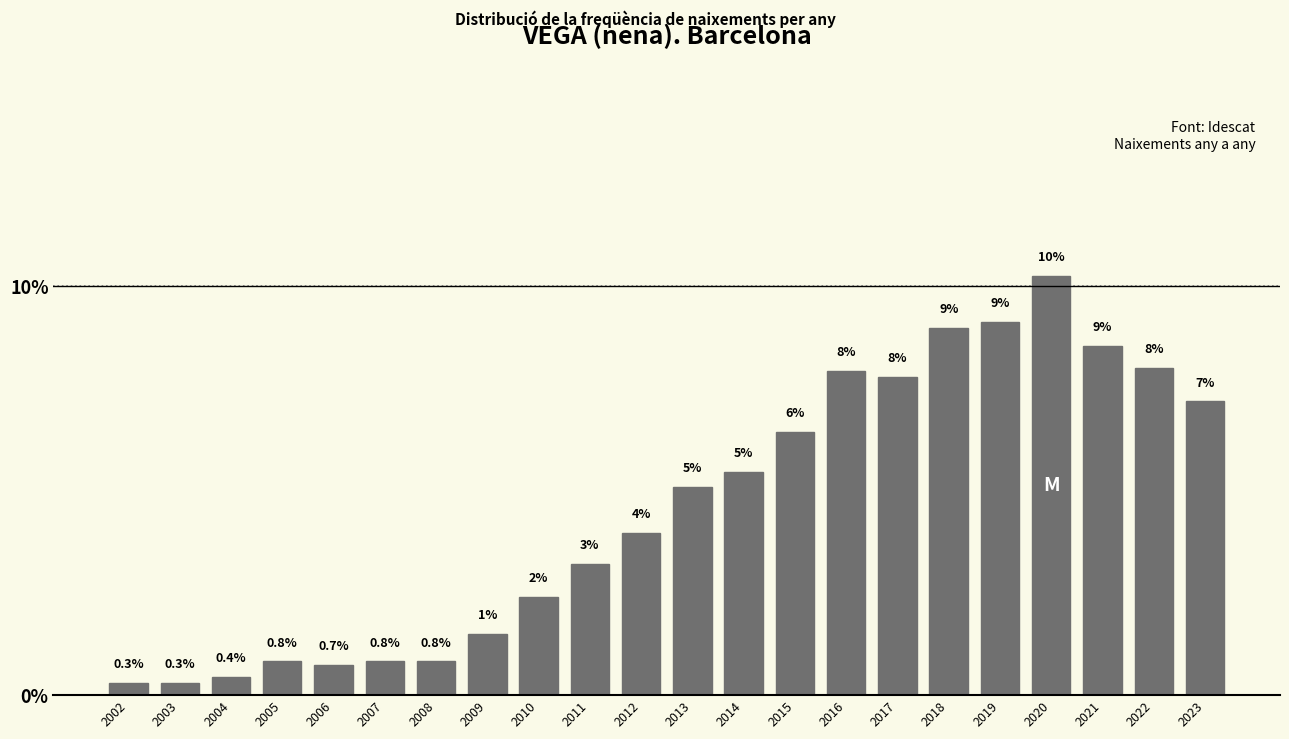

What is the value of the 21st bar from the left?

8.0